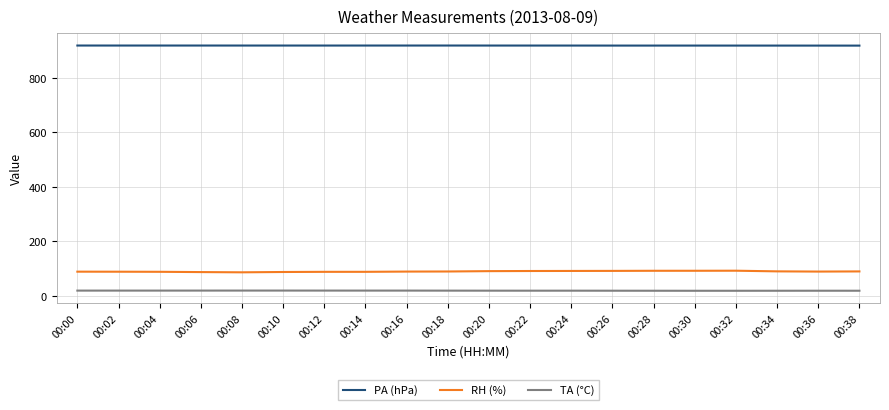

Is the value of TA (°C) at 00:24 greater than the value of RH (%) at 00:10?

No